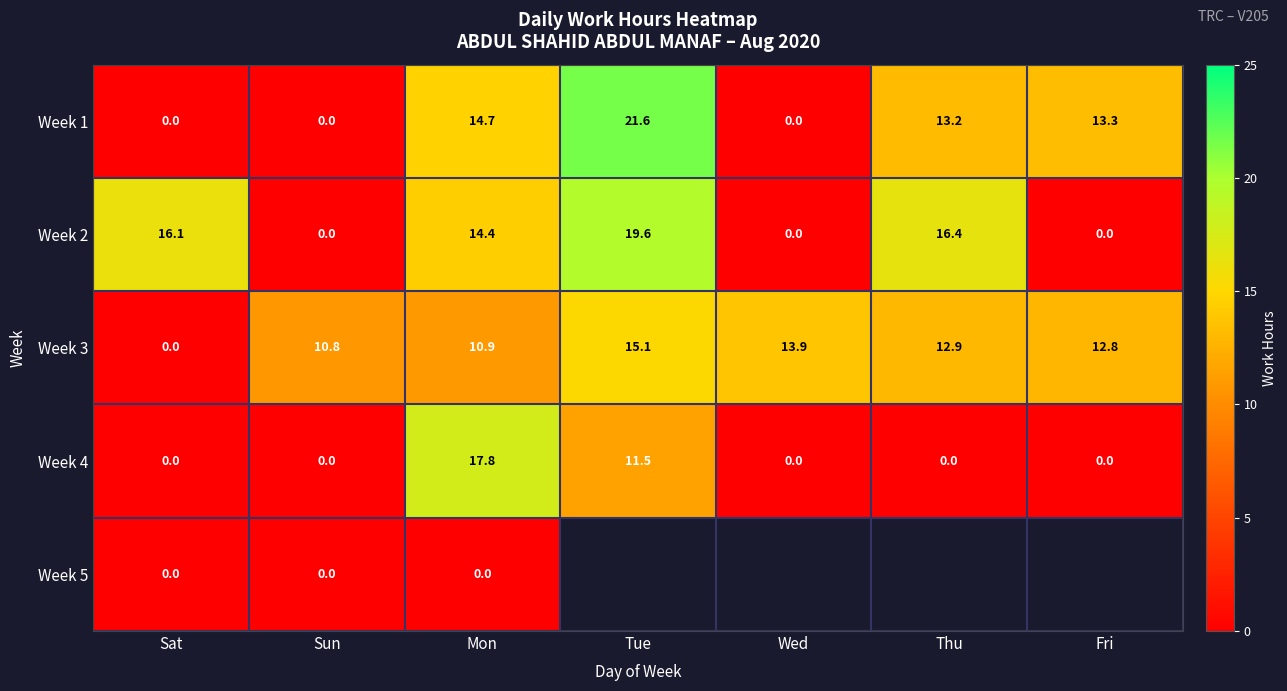

How many data points in Week 2 are above 14?

4